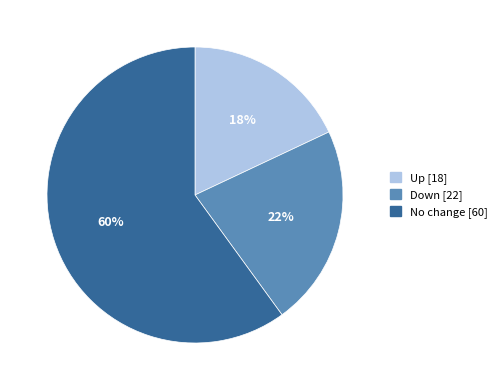

To the nearest percent, what is the average slice percentage?

33%